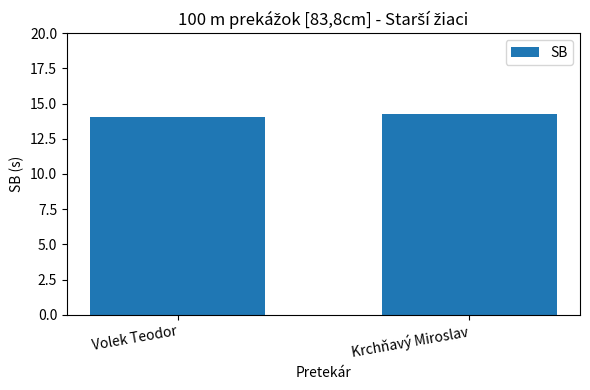

What is the smallest value displayed?

14.0